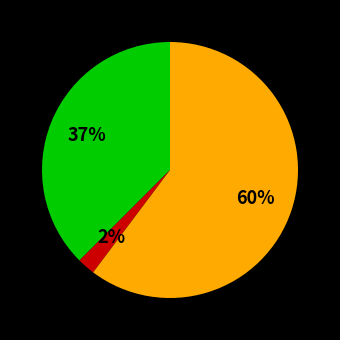

To the nearest percent, what is the average slice percentage?

33%